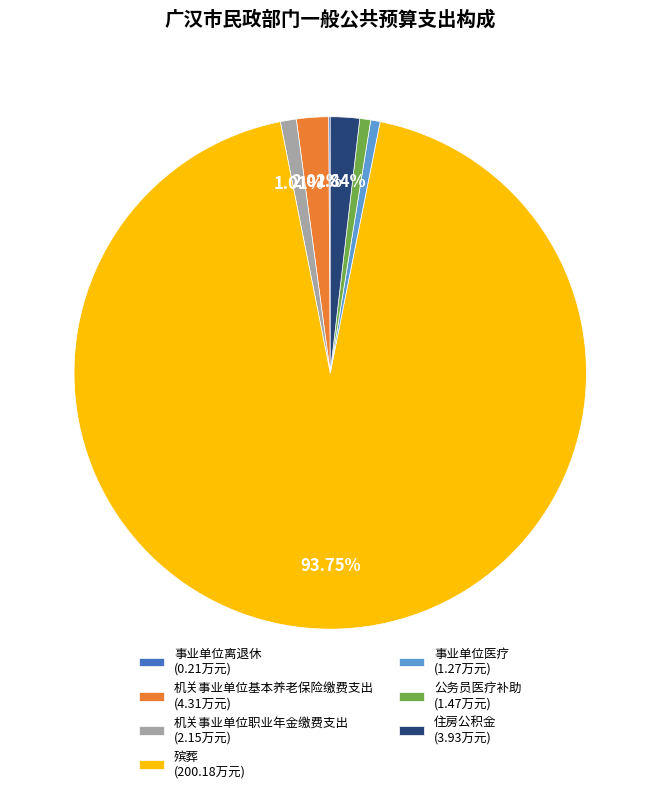

Is 殡葬 the majority of the pie?

Yes